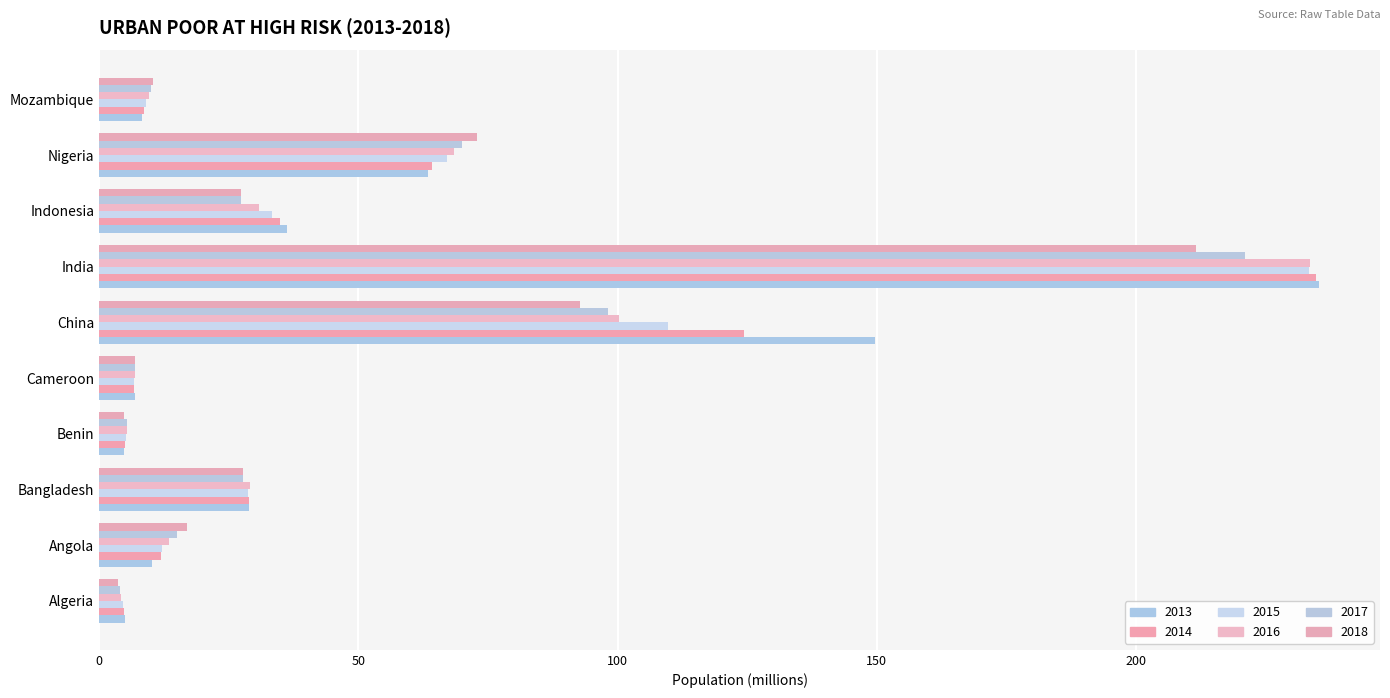

Rank the categories by 2017 value from lowest to highest.

Algeria, Benin, Cameroon, Mozambique, Angola, Indonesia, Bangladesh, Nigeria, China, India